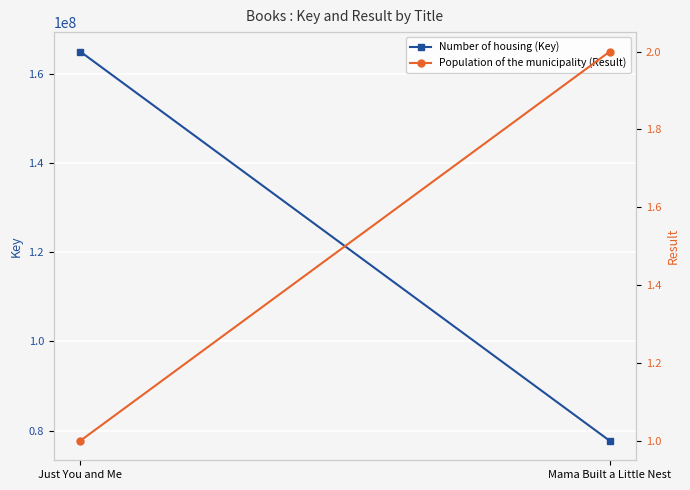

What is the spread (max minus min) of values at Just You and Me?

164918786